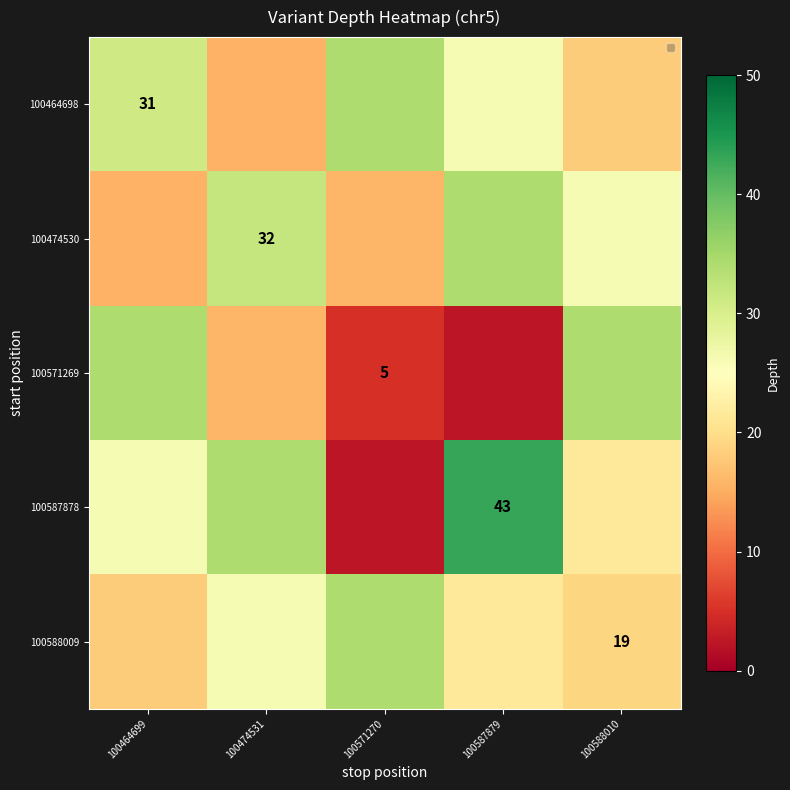

List the labels in order of 100474530 value, largest first.

100587879, 100474531, 100588010, 100571270, 100464699